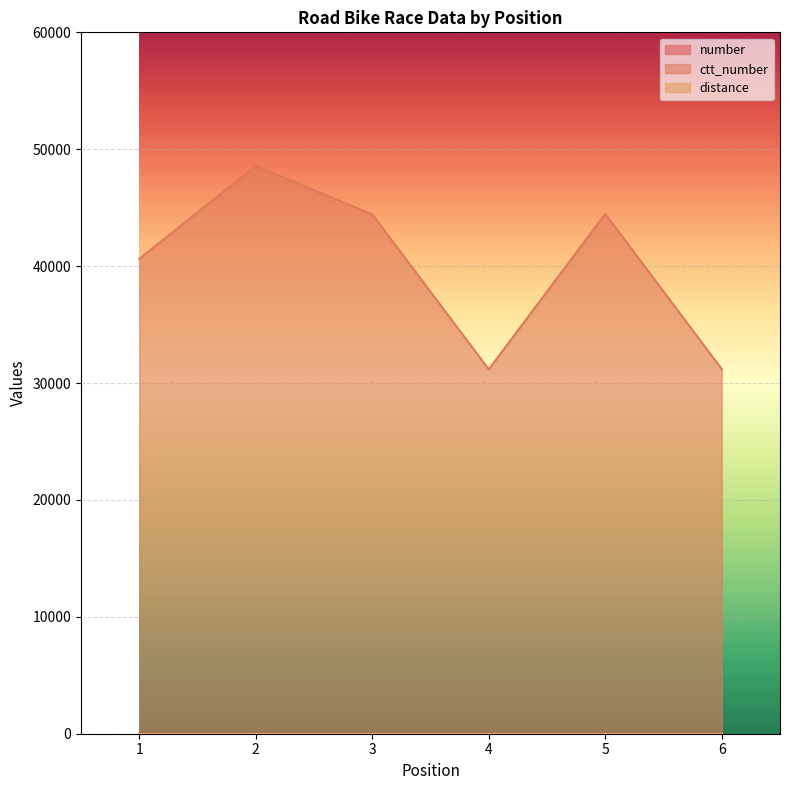

Where is the first local maximum for ctt_number?

2